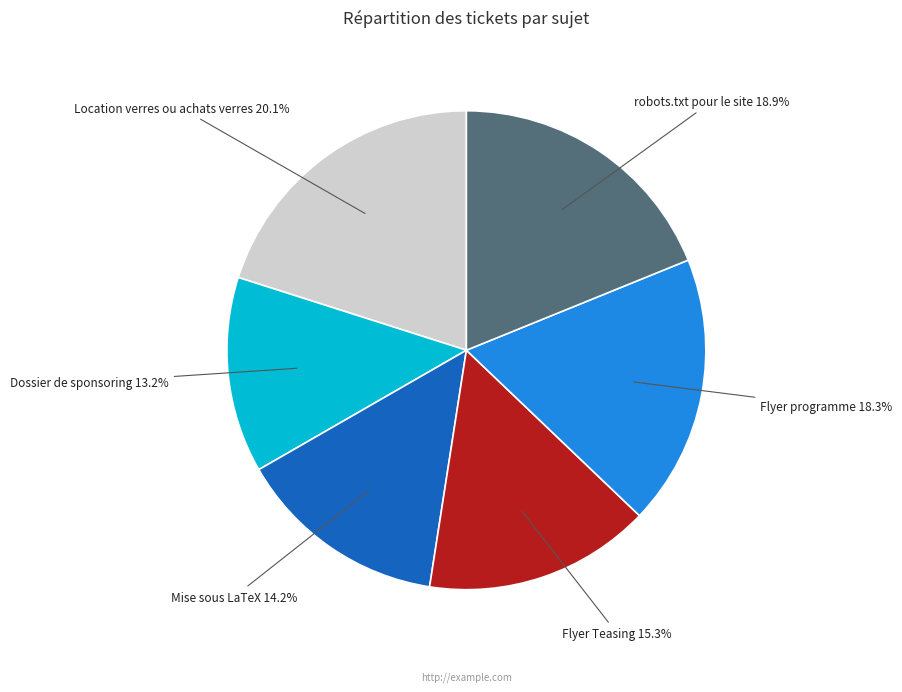

True or false: Flyer Teasing accounts for 15% of the total.

True